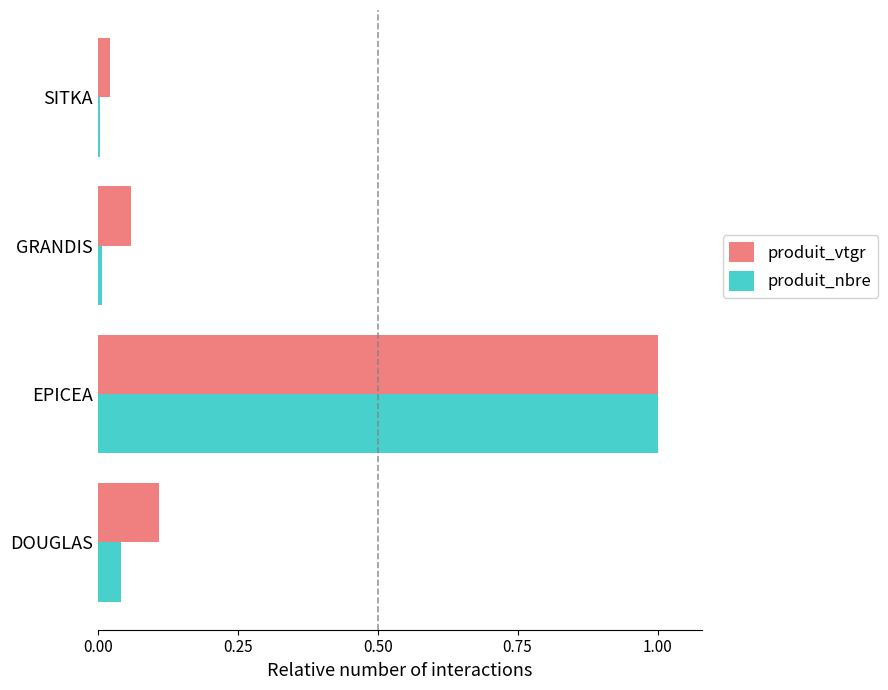

The produit_nbre series shows 0.0 at SITKA. True or false?

True